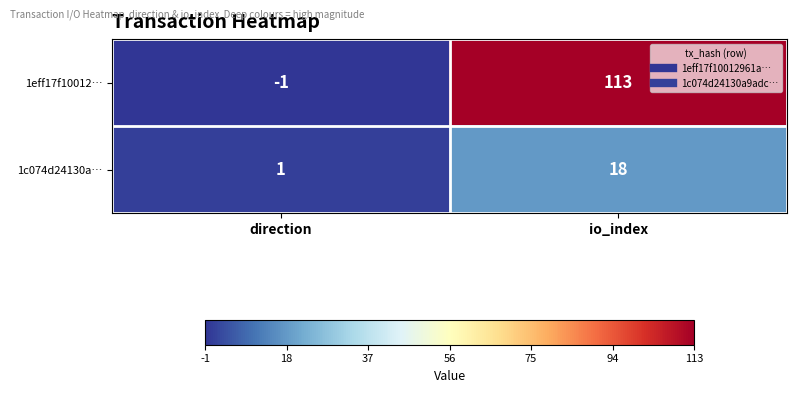

Which series has the largest range (max minus min)?

1eff17f10012…